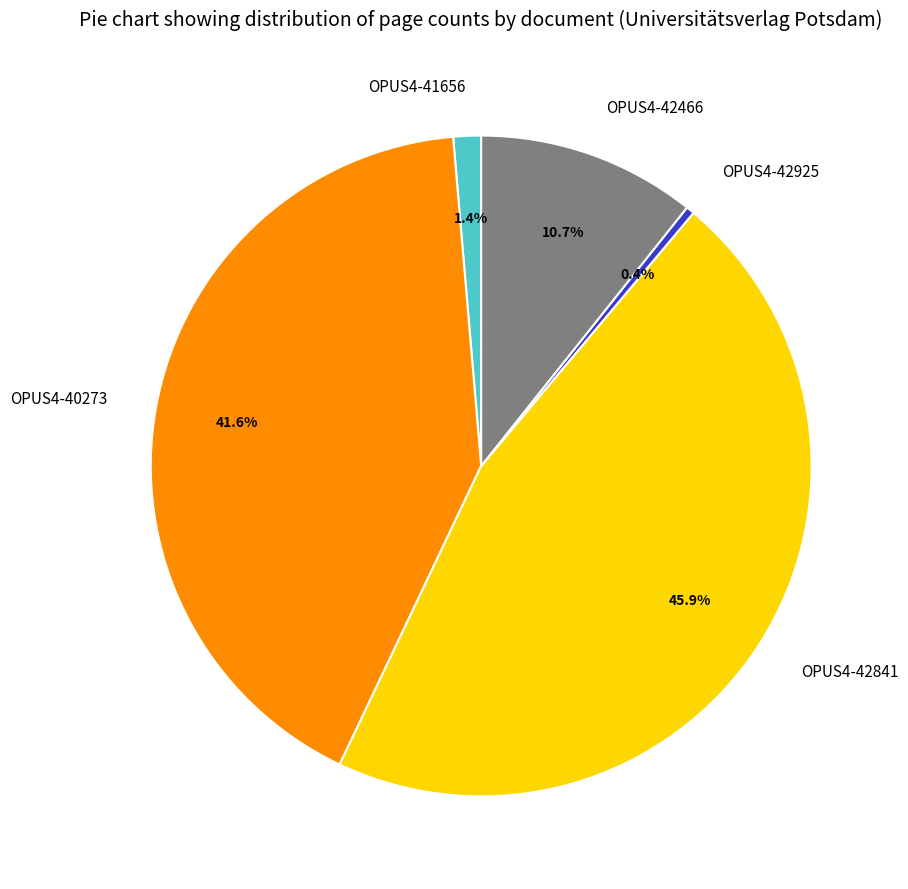

Rank the categories by value from highest to lowest.

OPUS4-42841, OPUS4-40273, OPUS4-42466, OPUS4-41656, OPUS4-42925